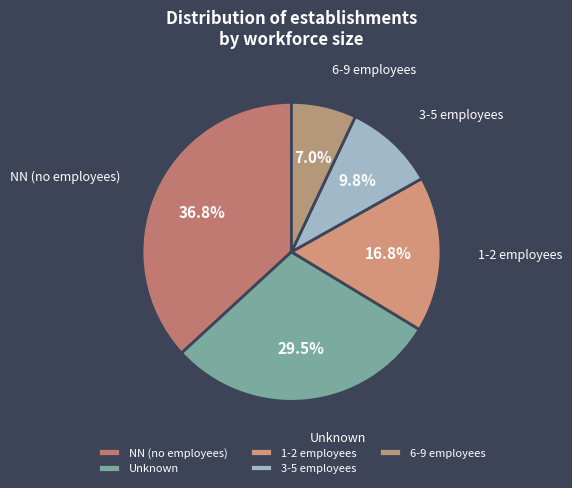

Approximately how many times larger is the value at NN (no employees) compared to 1-2 employees?

2.2